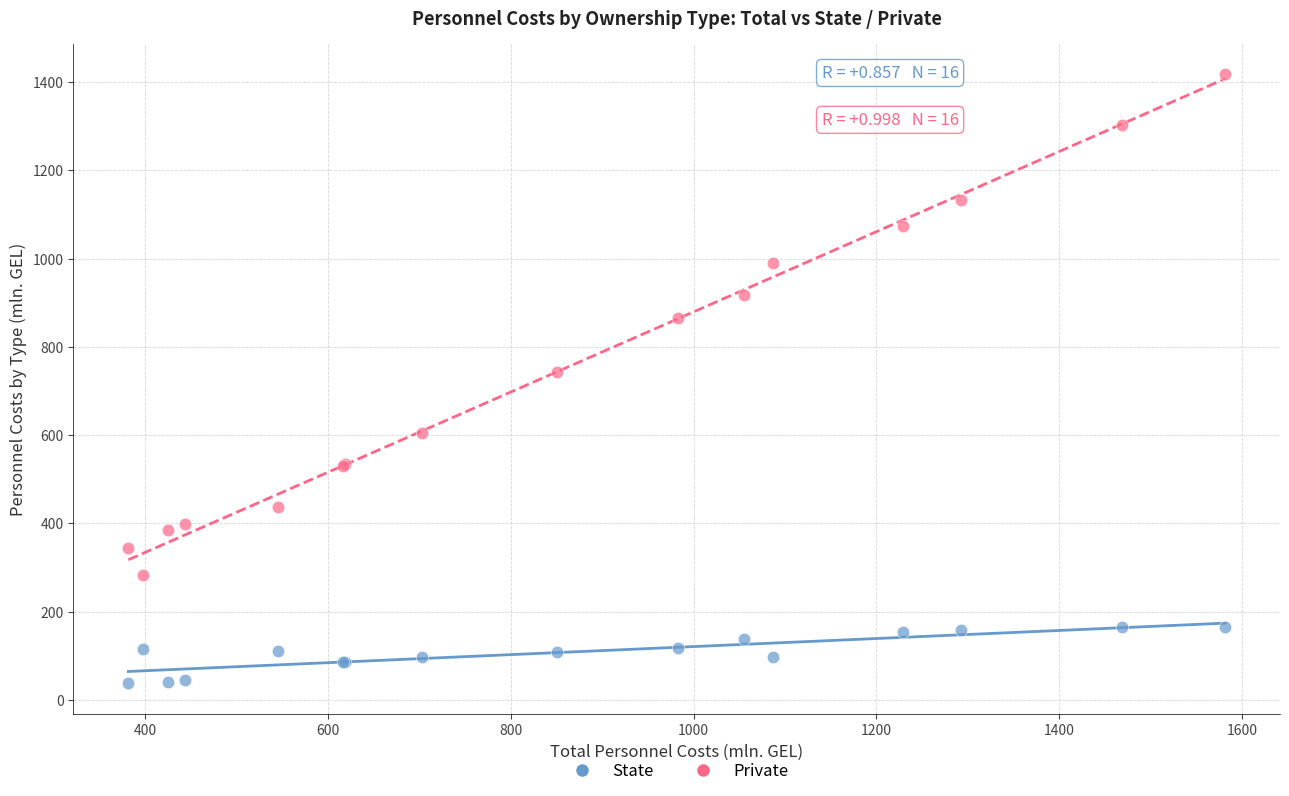

In the Private series, what Y value is closest to 849?

865.2